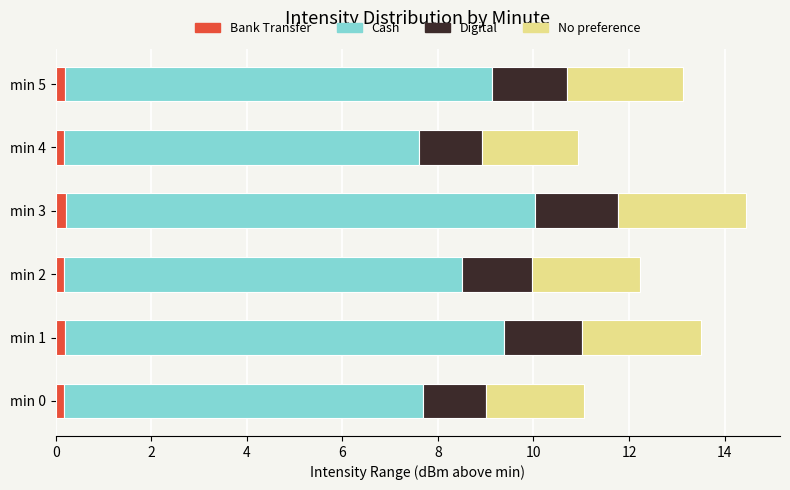

What is the sum of all Bank Transfer values?

1.1